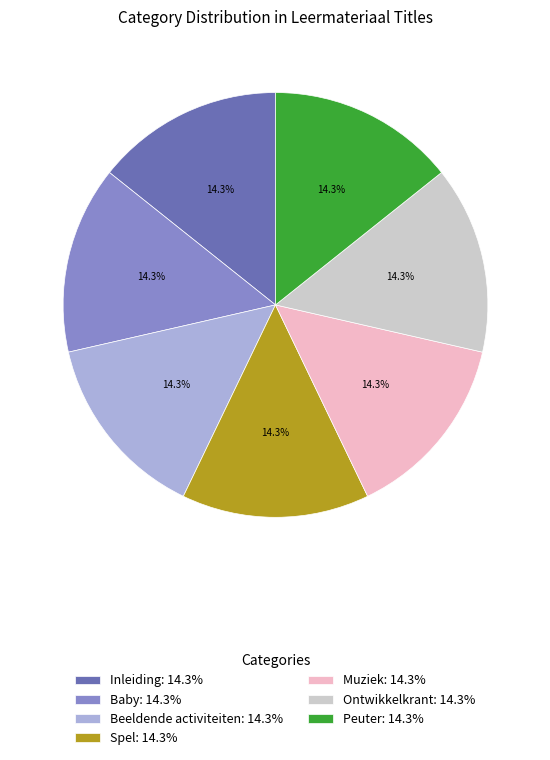

Count the number of slices in the pie.

7